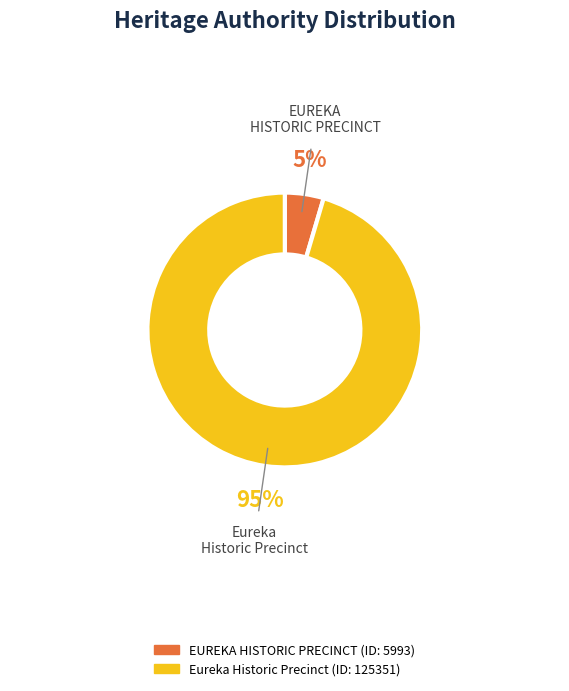

To the nearest percent, what is the average slice percentage?

50%